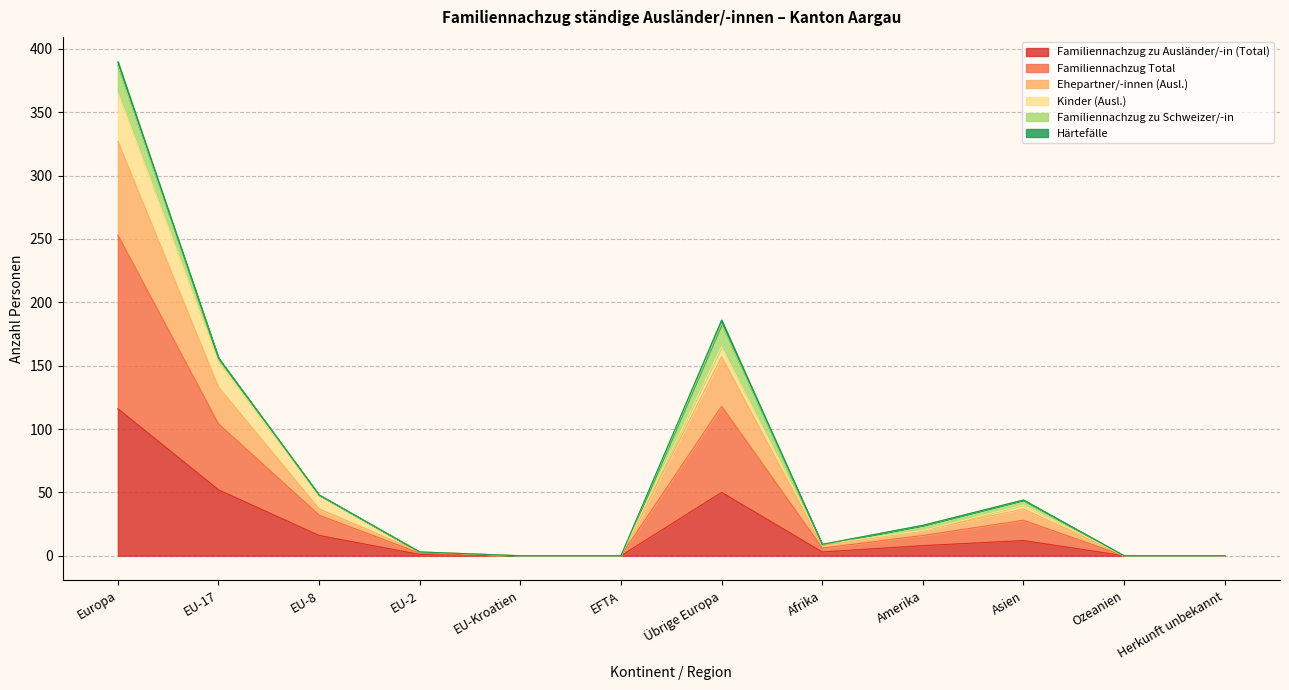

True or false: Familiennachzug zu Ausländer/-in (Total) has a value of 76 at Übrige Europa.

False